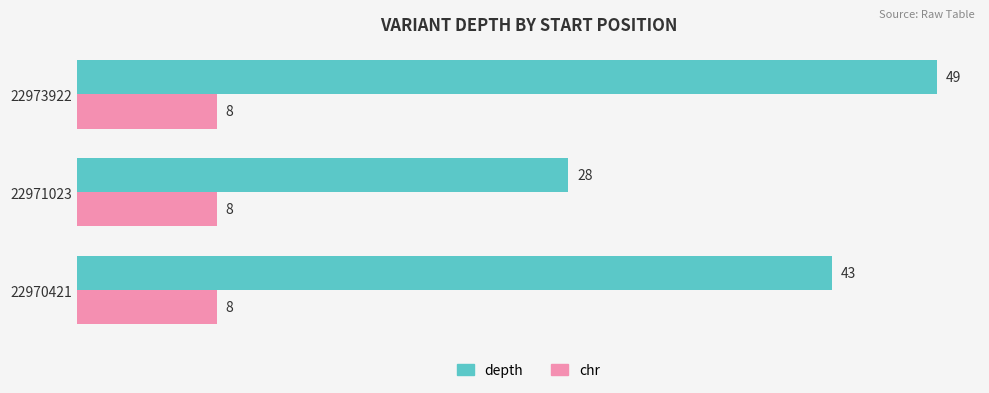

What are all the series names shown in the legend?

depth, chr